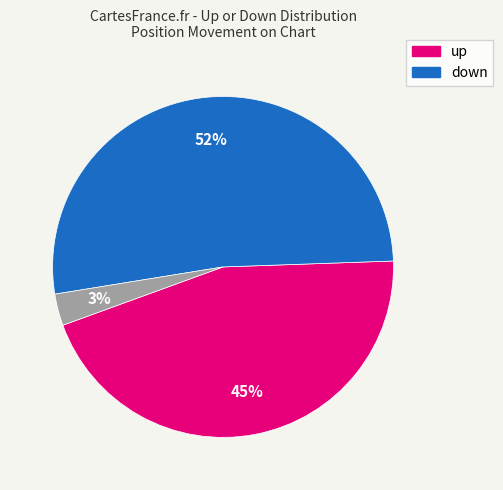

To the nearest percent, what is the average slice percentage?

33%